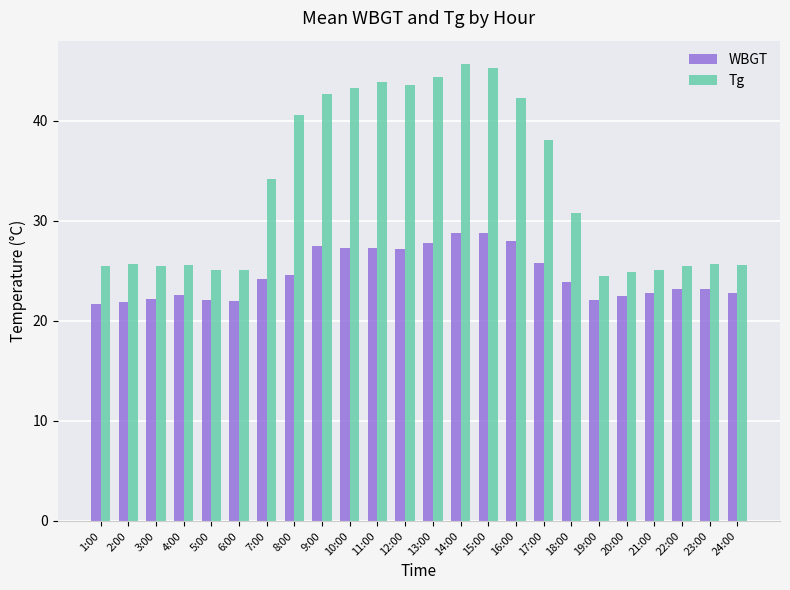

What are all the series names shown in the legend?

WBGT, Tg